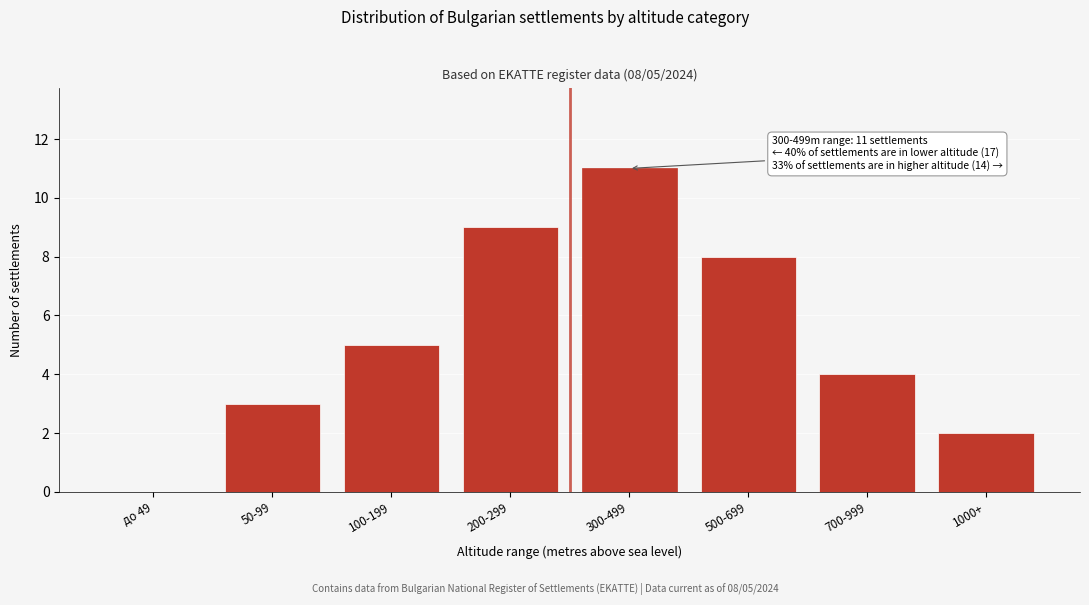

Reading left to right, list all the values displayed in this chart.

до 49=0	50-99=3	100-199=5	200-299=9	300-499=11	500-699=8	700-999=4	1000+=2